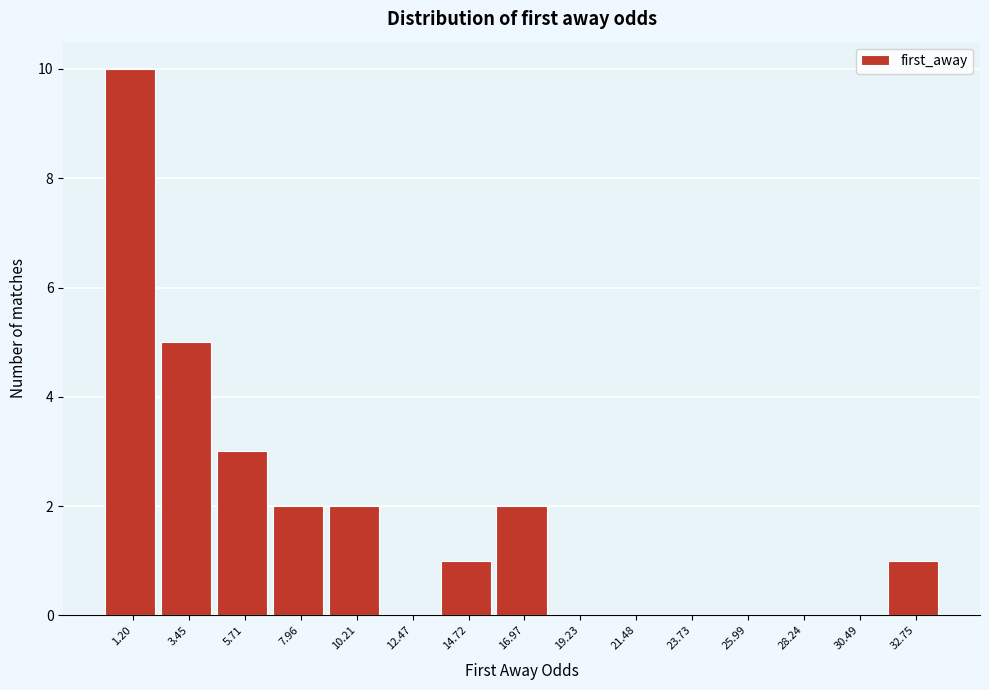

Reading left to right, what are all the values shown in this chart?

1.20=10	3.45=5	5.71=3	7.96=2	10.21=2	12.47=0	14.72=1	16.97=2	19.23=0	21.48=0	23.73=0	25.99=0	28.24=0	30.49=0	32.75=1